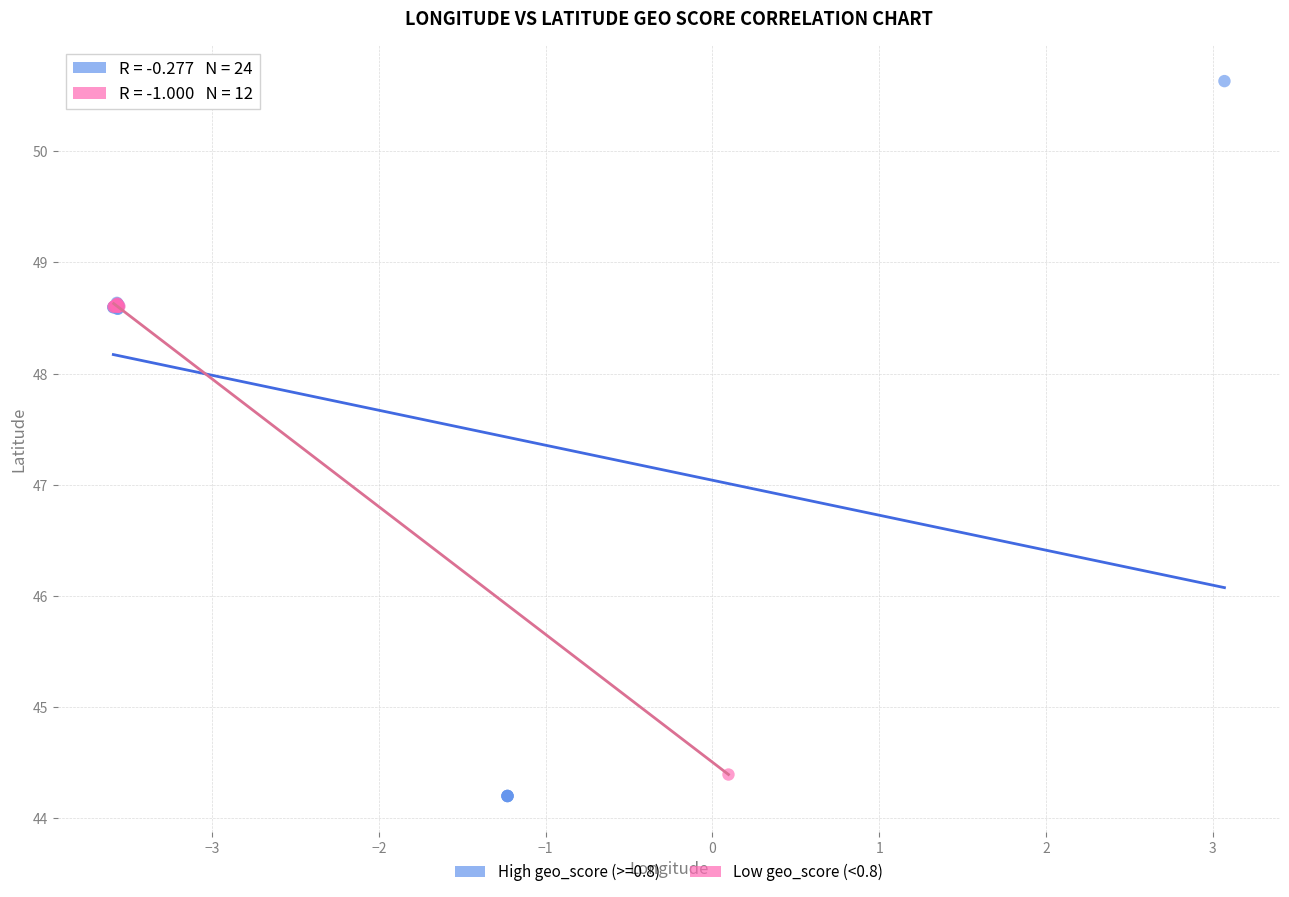

Which series contains the highest Y value?

High geo_score (>=0.8)